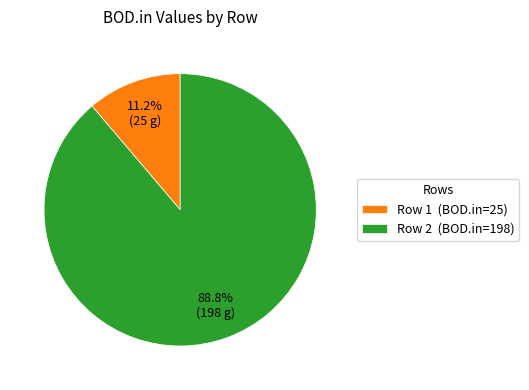

Between Row 2 (BOD.in=198) and Row 1 (BOD.in=25), which is larger?

Row 2 (BOD.in=198)